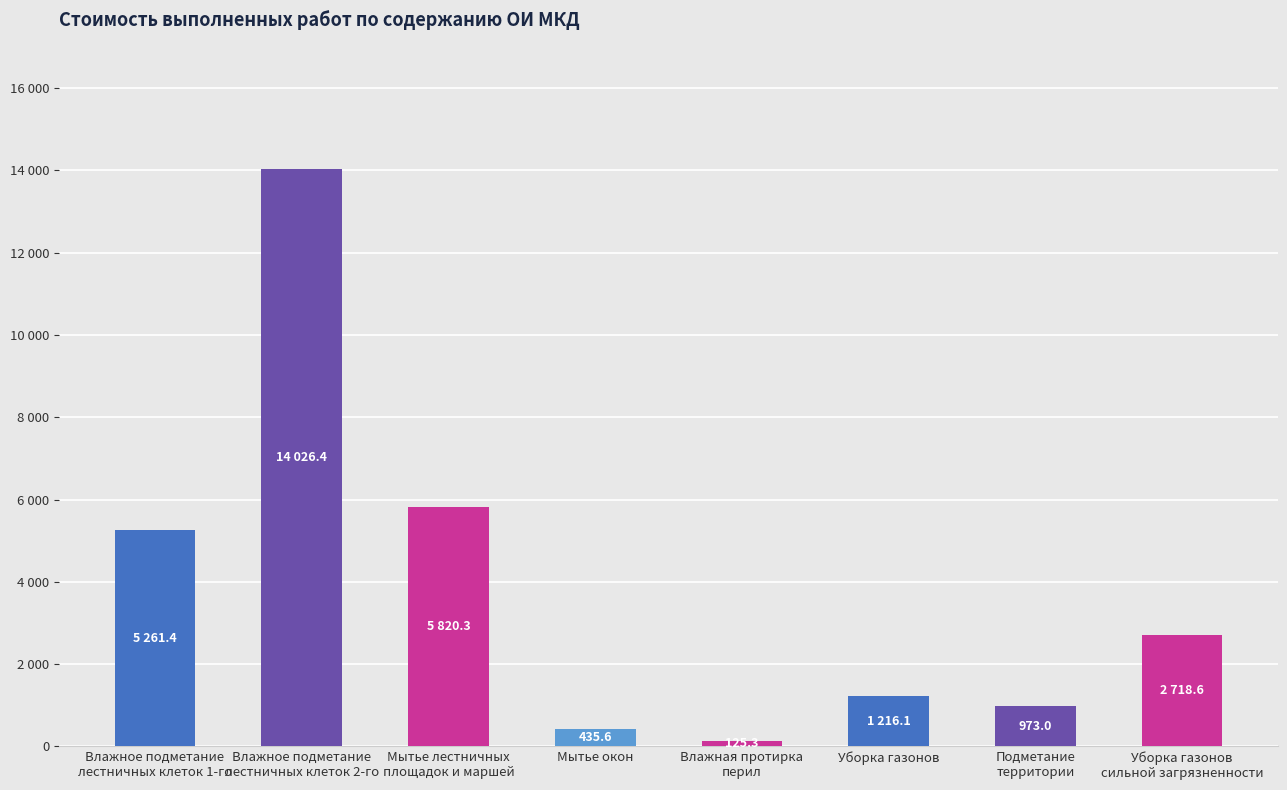

What is the average value?

3822.1